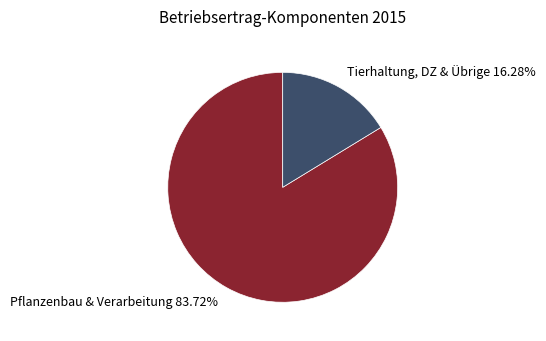

To the nearest percent, what is the difference between the largest and smallest slice percentages?

67%